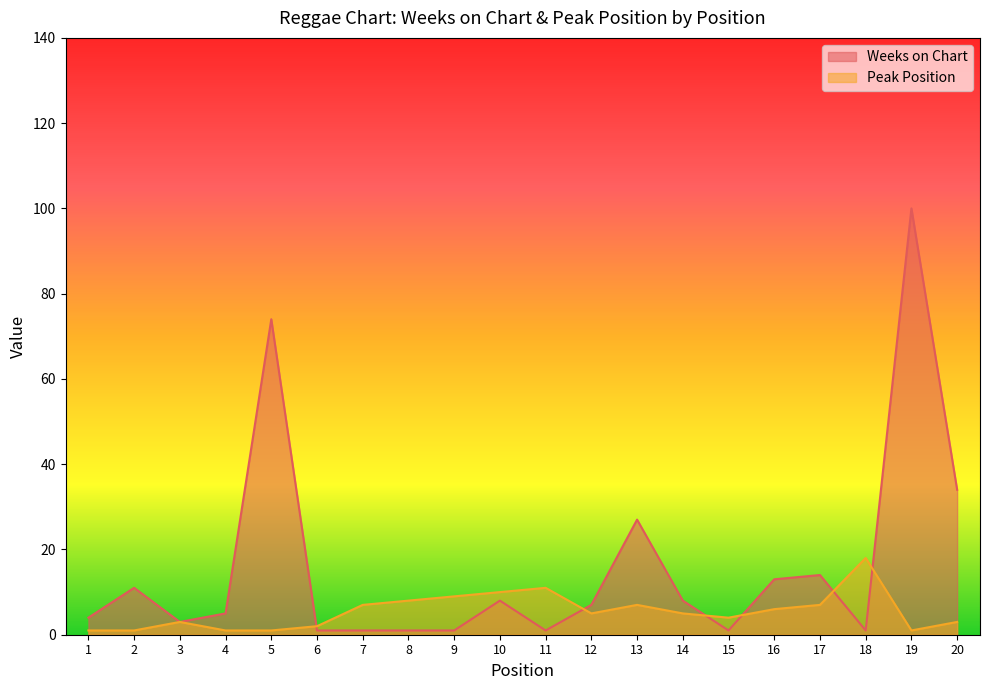

What is the sum of the Peak Position values at 11 and 2?

12